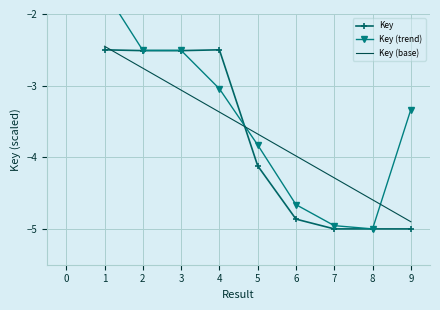

Is this an area chart (filled region under the line)?

No